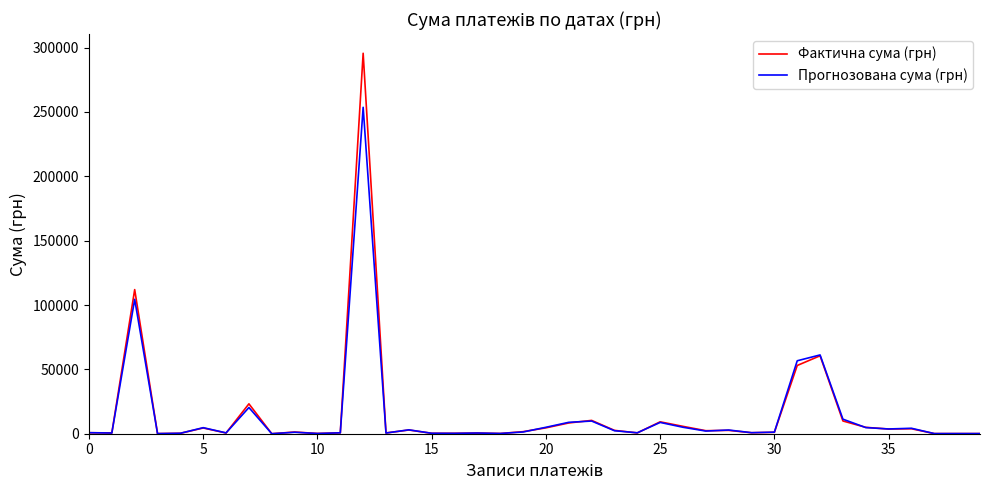

List the series in order of their peak value, highest first.

Фактична сума (грн), Прогнозована сума (грн)